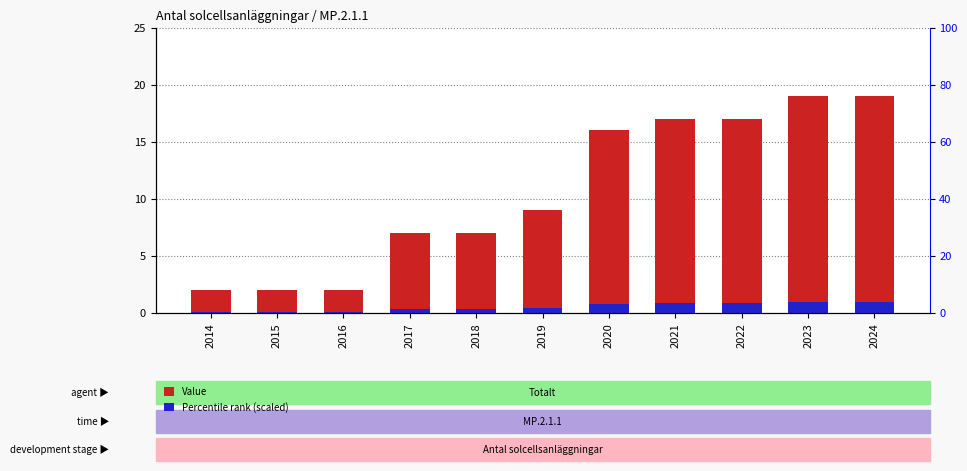

Reading left to right, extract all data points from this chart.

Value: 2014=2.0	2015=2.0	2016=2.0	2017=7.0	2018=7.0	2019=9.0	2020=16.0	2021=17.0	2022=17.0	2023=19.0	2024=19.0
Percentile rank (scaled): 2014=0.1	2015=0.1	2016=0.1	2017=0.4	2018=0.4	2019=0.5	2020=0.8	2021=0.9	2022=0.9	2023=1.0	2024=1.0